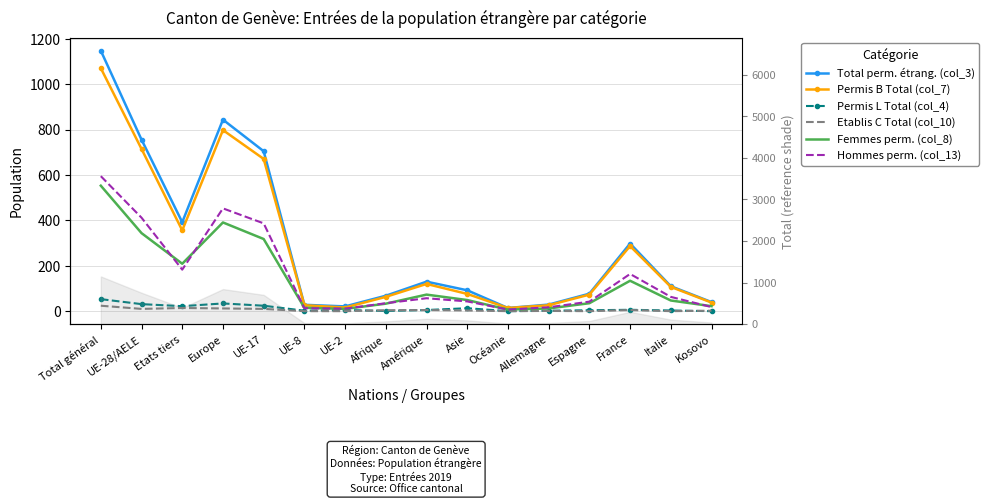

In Permis B Total (col_7), how many points are lower than both neighbors (excluding endpoints)?

3